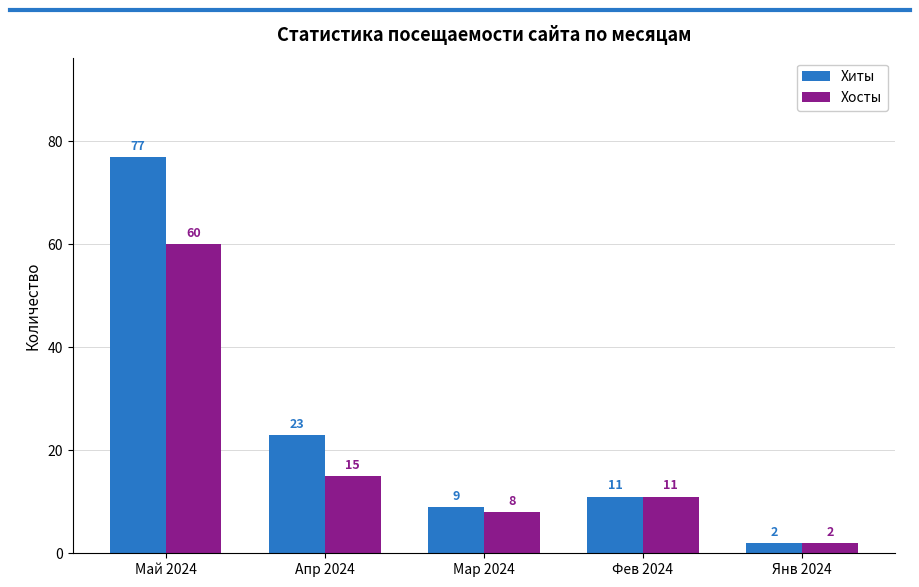

Is it true that Хосты equals 4 at Фев 2024?

False